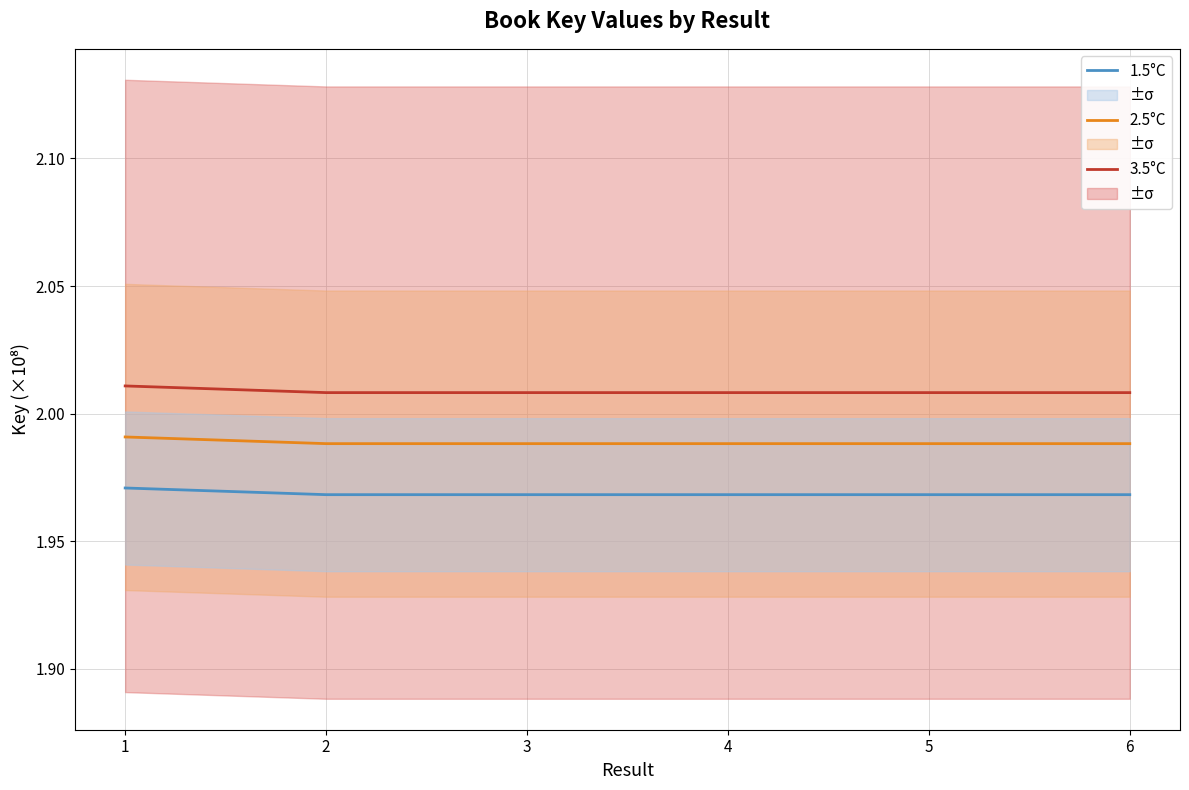

True or false: 3.5°C has a value of 2.0 at 5.

True